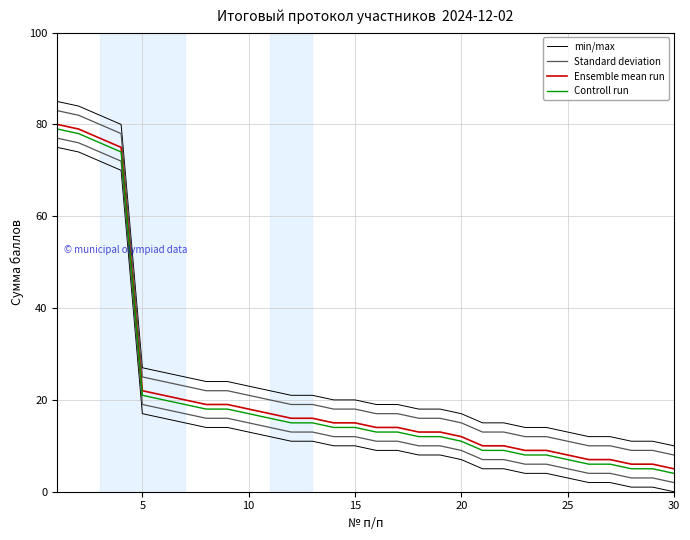

List the series in order of their peak value, highest first.

min/max, Standard deviation, Ensemble mean run, Controll run